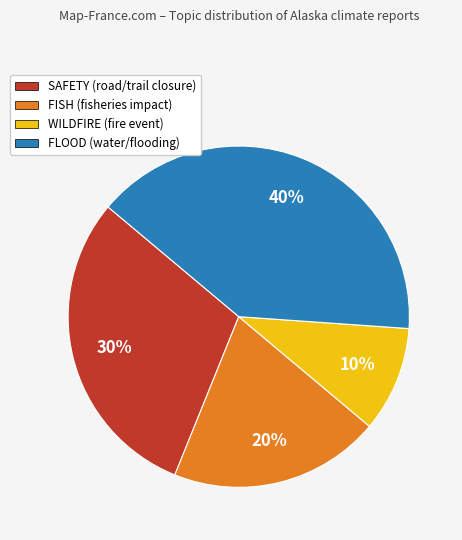

Is it true that FISH is 20% of the pie?

True